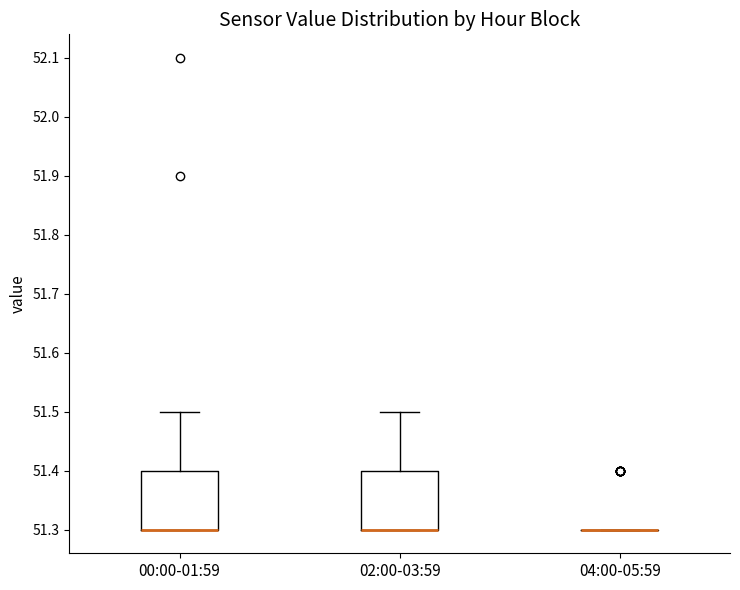

Reading left to right, transcribe this box plot: for each box, give where its median line is, the range the box spans, and where its two whiskers end, as read against the y-axis. The values are not printed on the chart, so give them approximately, as read against the axis.

00:00-01:59: median 51.3 (drawn on the box's lower edge), box 51.3 to 51.4, whiskers 51.3 to 51.5
02:00-03:59: median 51.3 (drawn on the box's lower edge), box 51.3 to 51.4, whiskers 51.3 to 51.5
04:00-05:59: box collapsed to a line at 51.3, whiskers 51.3 to 51.3